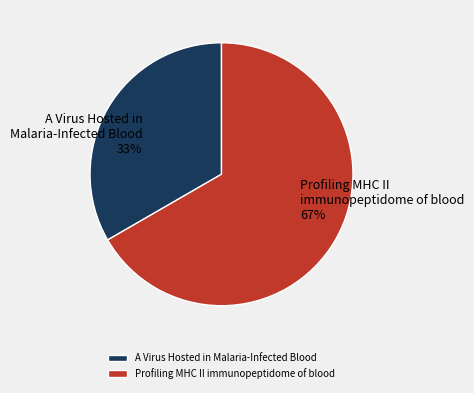

What is the ratio of the value at A Virus Hosted in Malaria-Infected Blood to the value at Profiling MHC II immunopeptidome of blood?

0.5